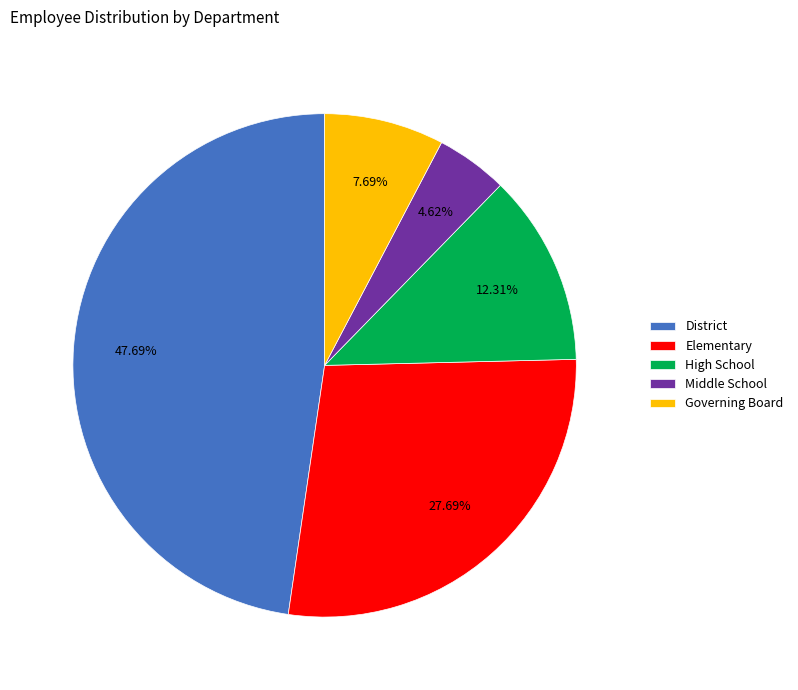

What percentage is the High School slice, to the nearest percent?

12%